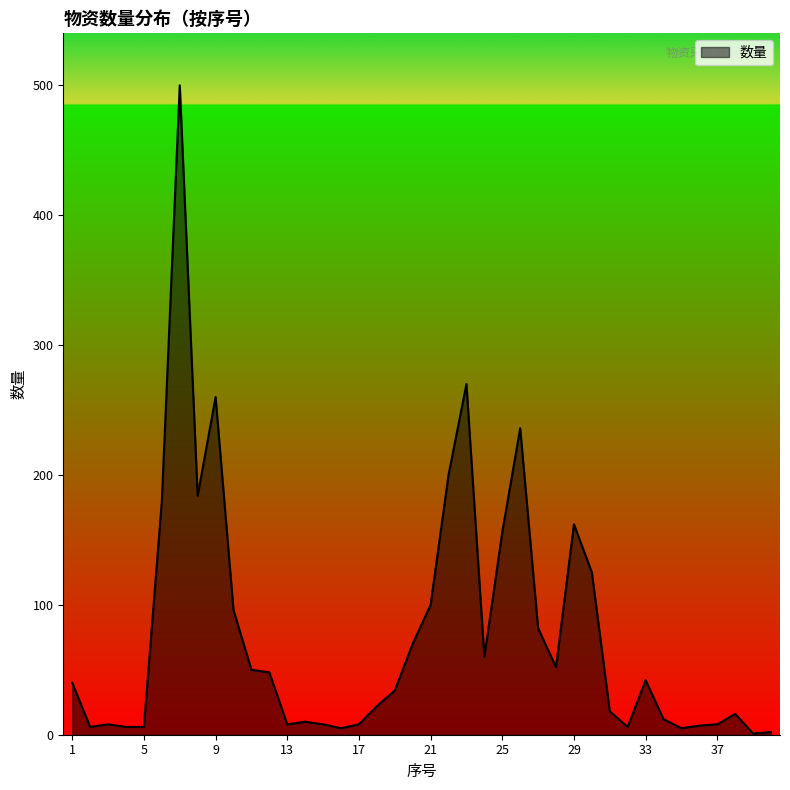

What is the maximum value shown in the chart?

500